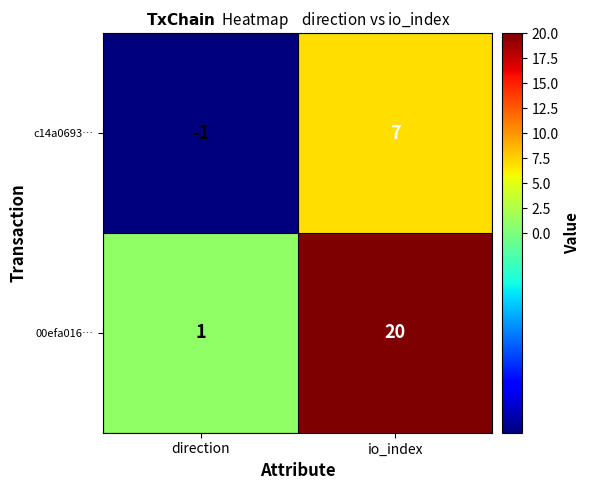

What is the greatest value displayed?

20